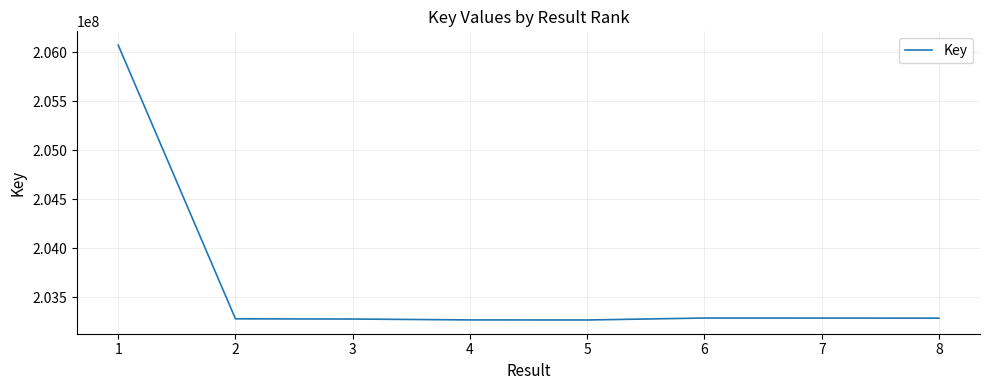

Does the chart display data point markers on the line(s)?

No